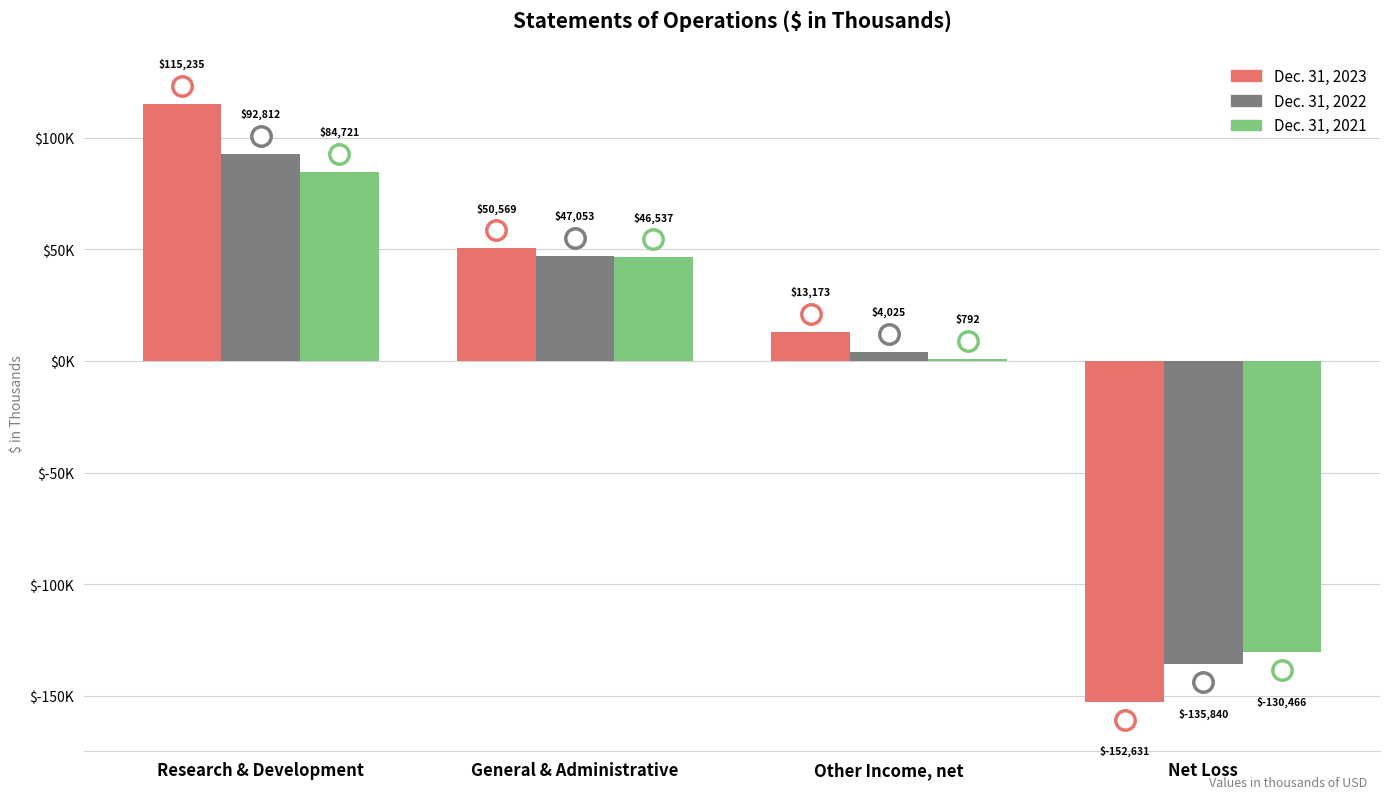

What are all the series names shown in the legend?

Dec. 31, 2023, Dec. 31, 2022, Dec. 31, 2021